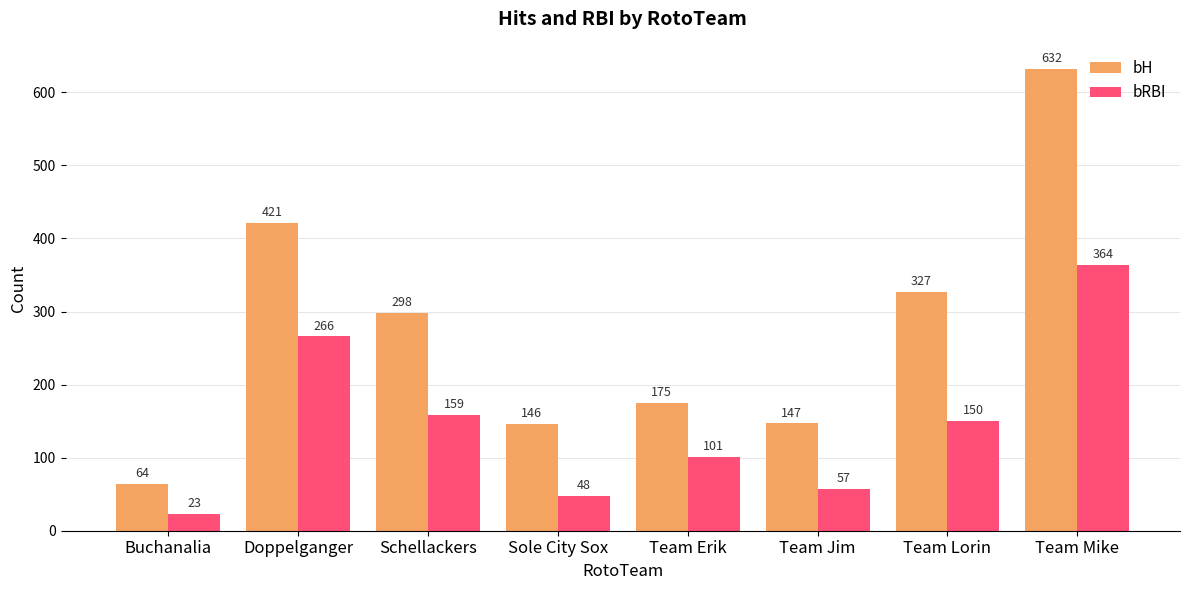

How many bars are there in each group?

2